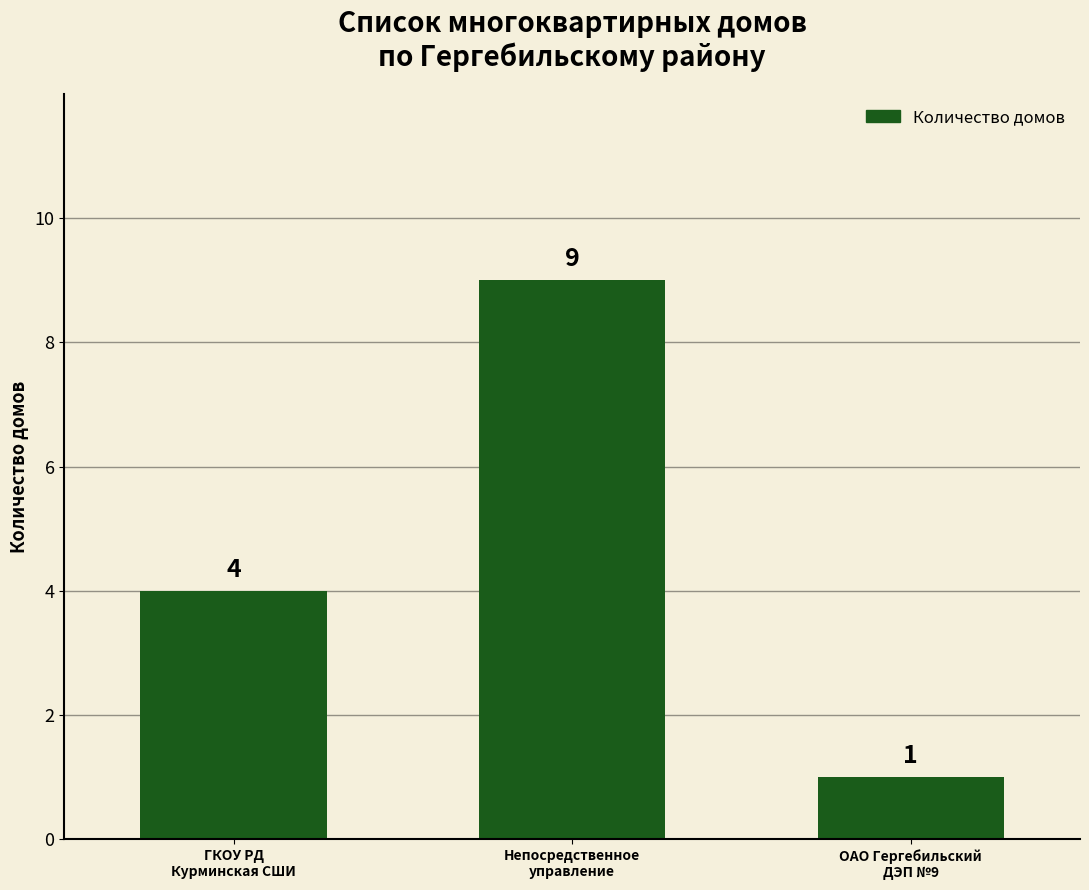

What is the change in value from Непосредственное
управление to ОАО Гергебильский
ДЭП №9?

-8